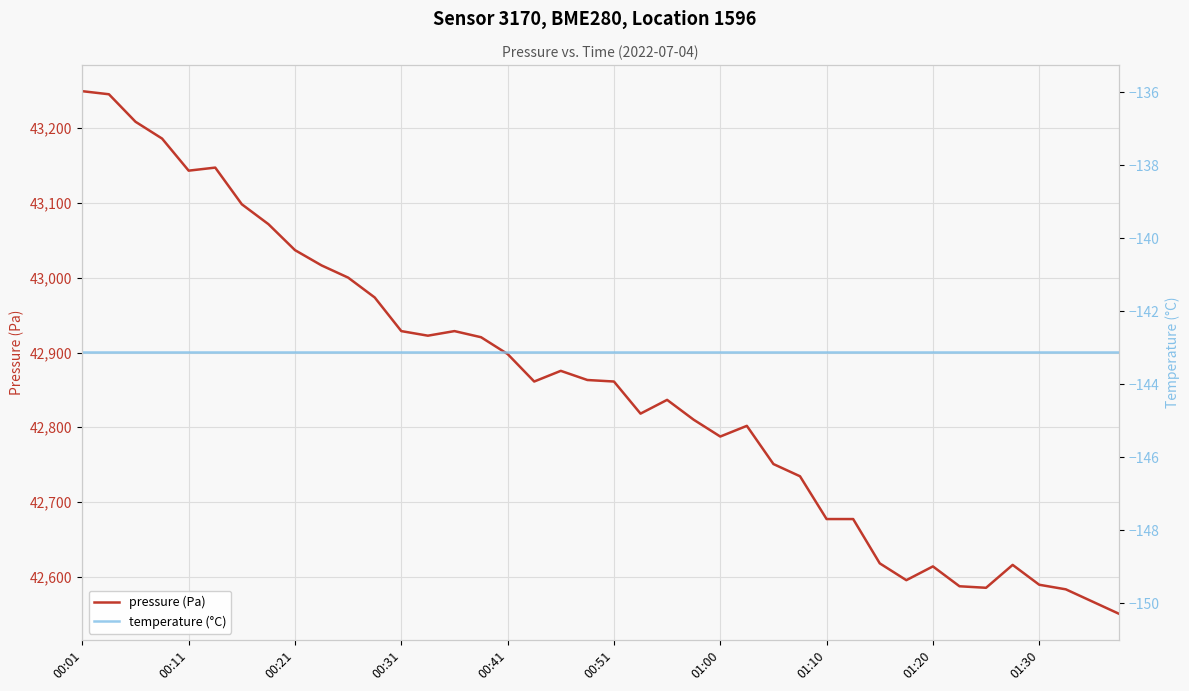

Is the value of temperature (°C) at 17 greater than the value of pressure (Pa) at 01:00?

No